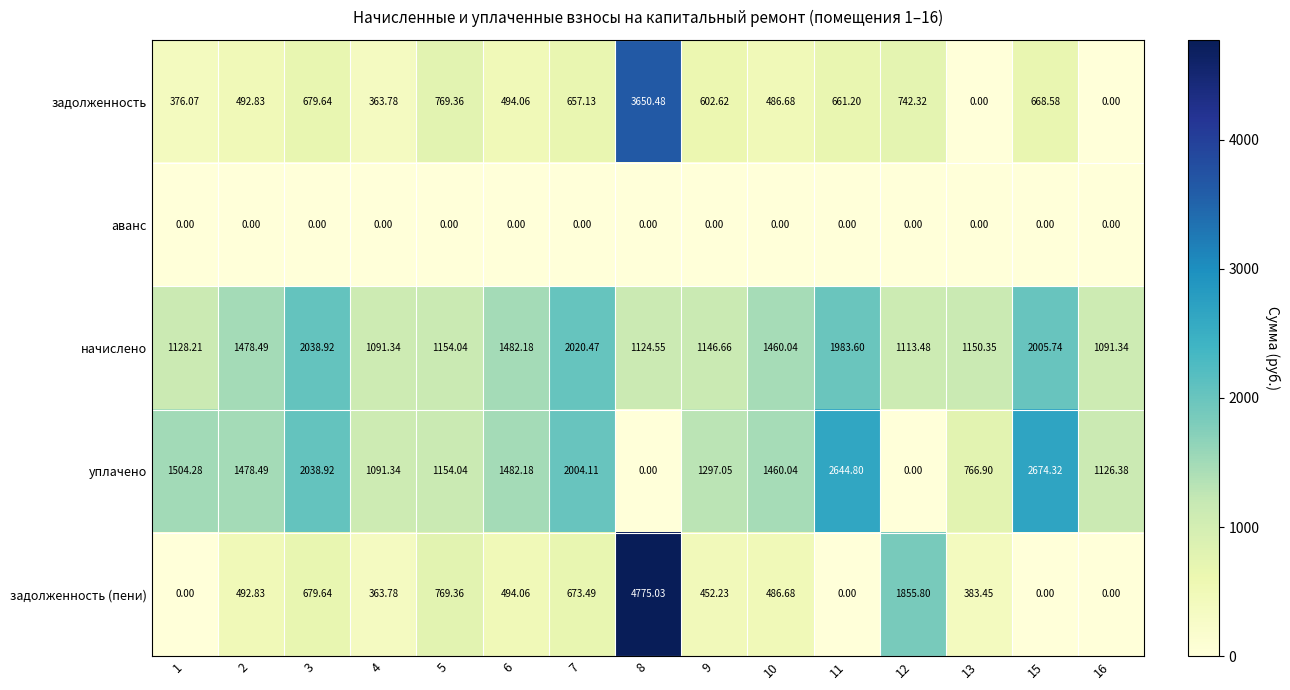

Which series has the largest total across all categories?

начислено